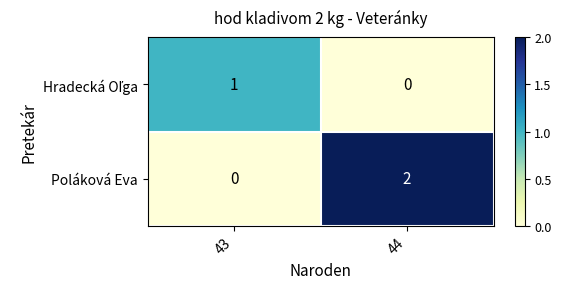

Count the number of data series in this chart.

2